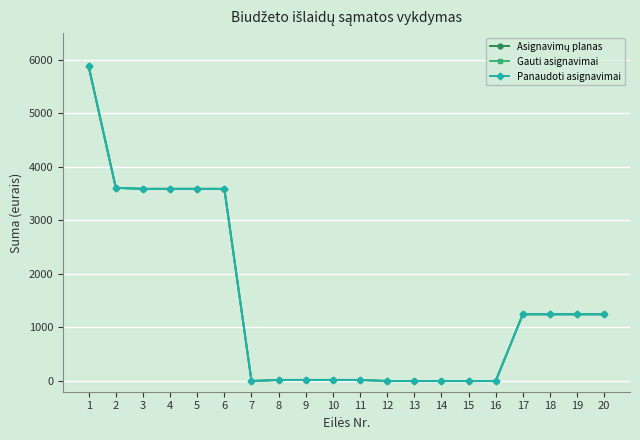

True or false: Asignavimų planas has a value of 5531 at 5.

False